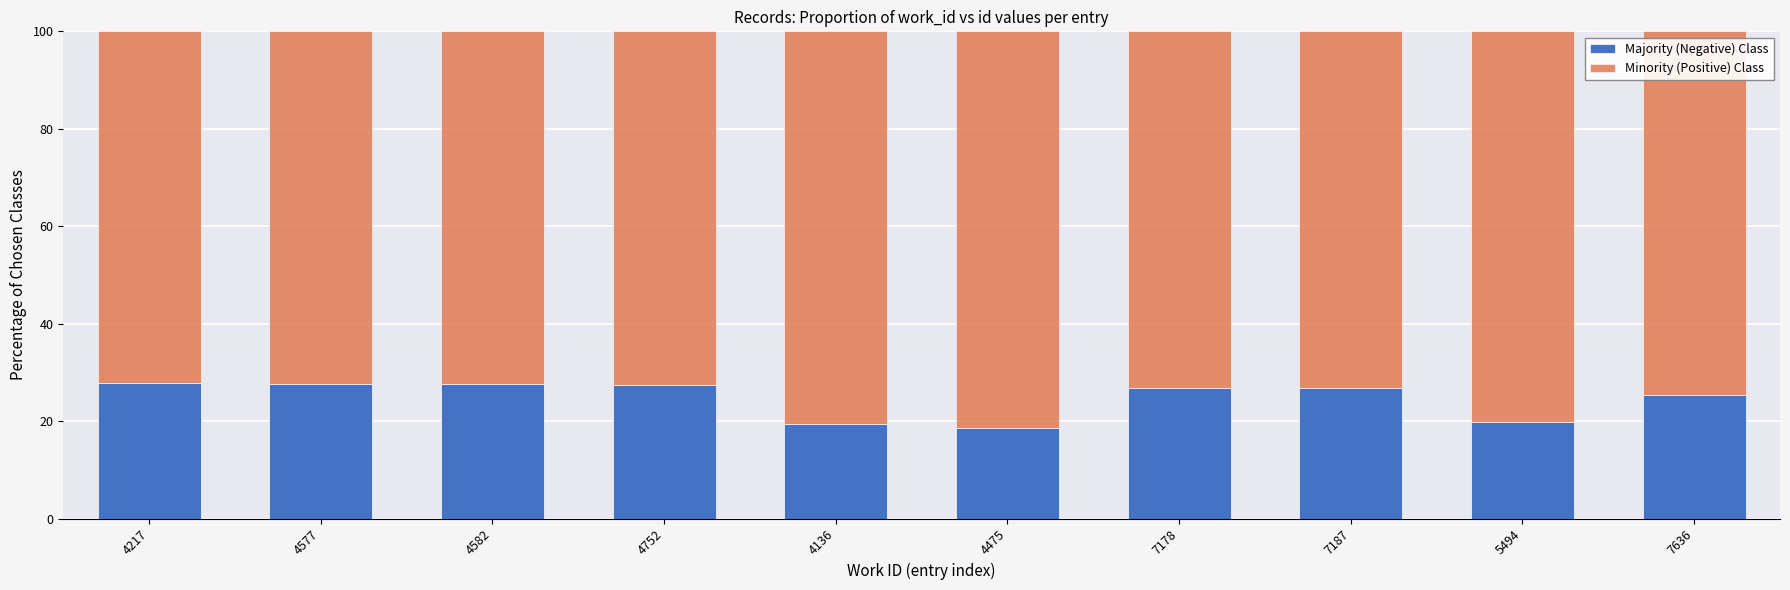

What is the sum of the Majority (Negative) Class values at 4136 and 4217?

47.1